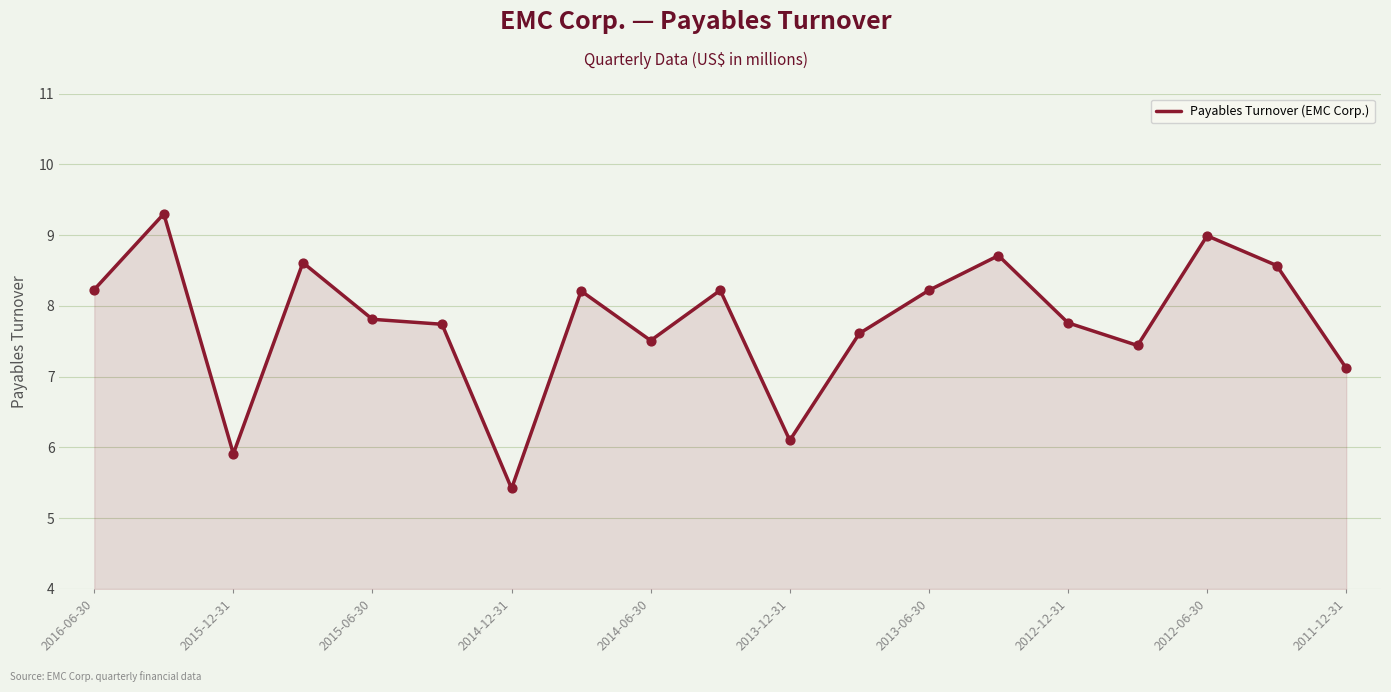

What is the smallest value displayed?

5.4